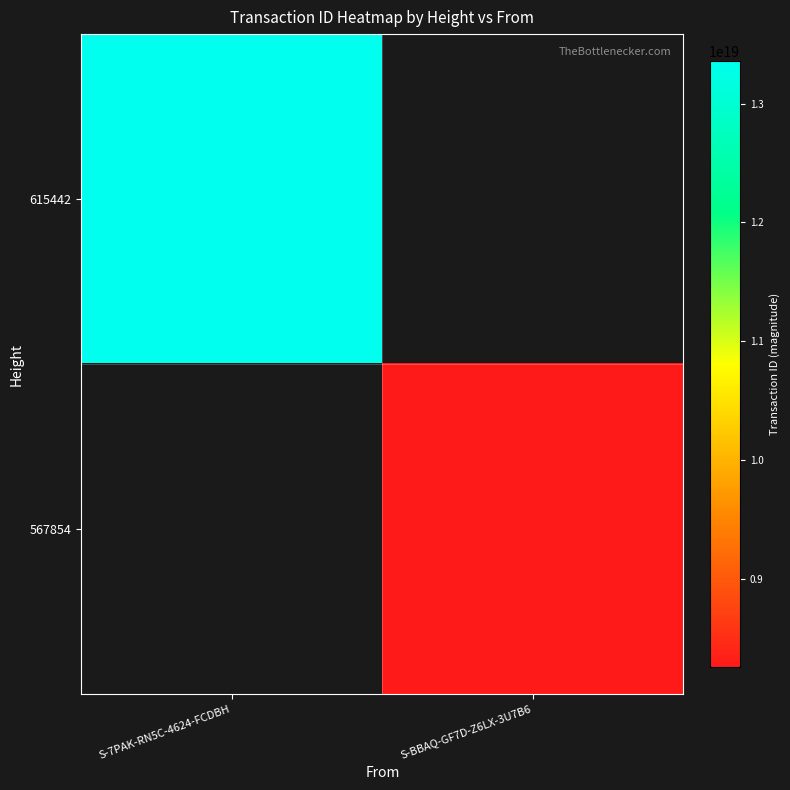

Rank the series at S-BBAQ-GF7D-Z6LX-3U7B6 from highest to lowest value.

567854, 615442